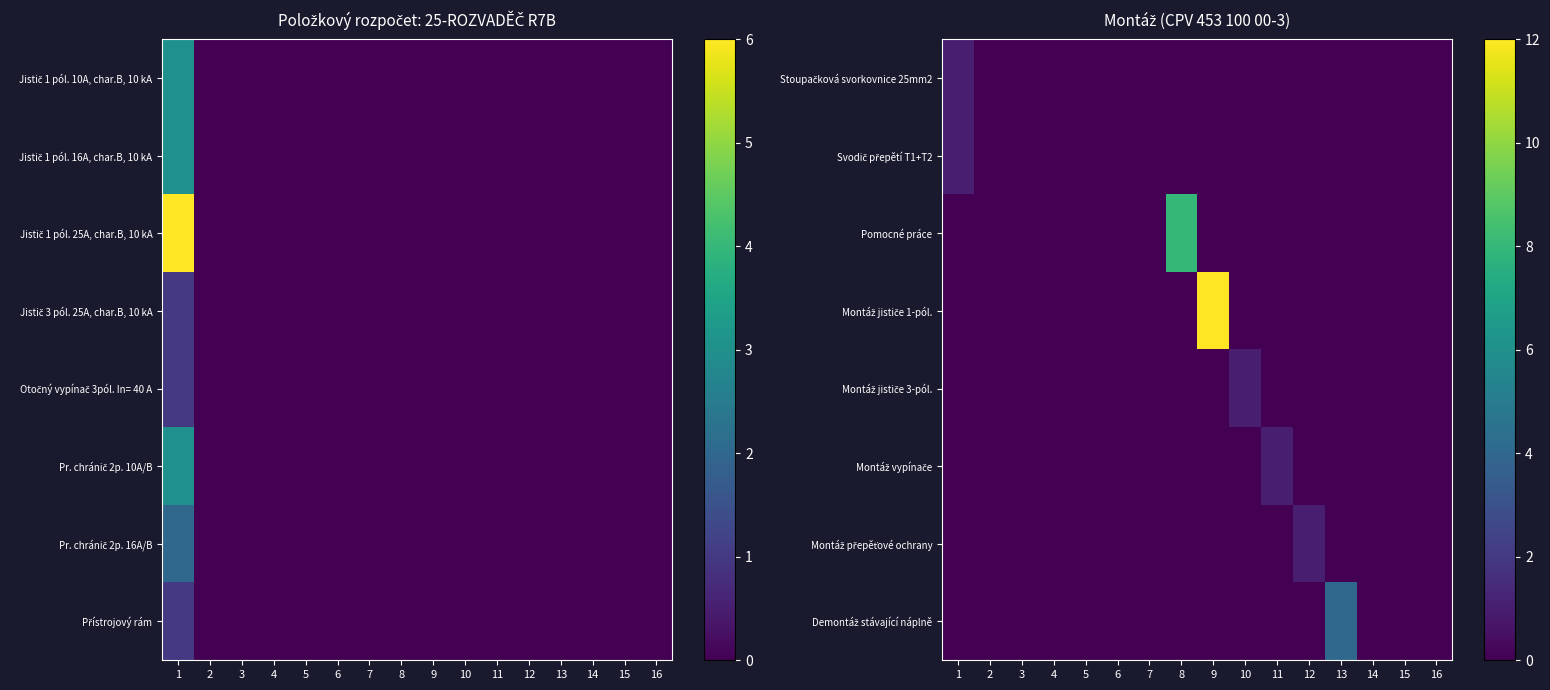

What is the sum of the Stoupačková svorkovnice 25mm2 values at 1 and 16?

1